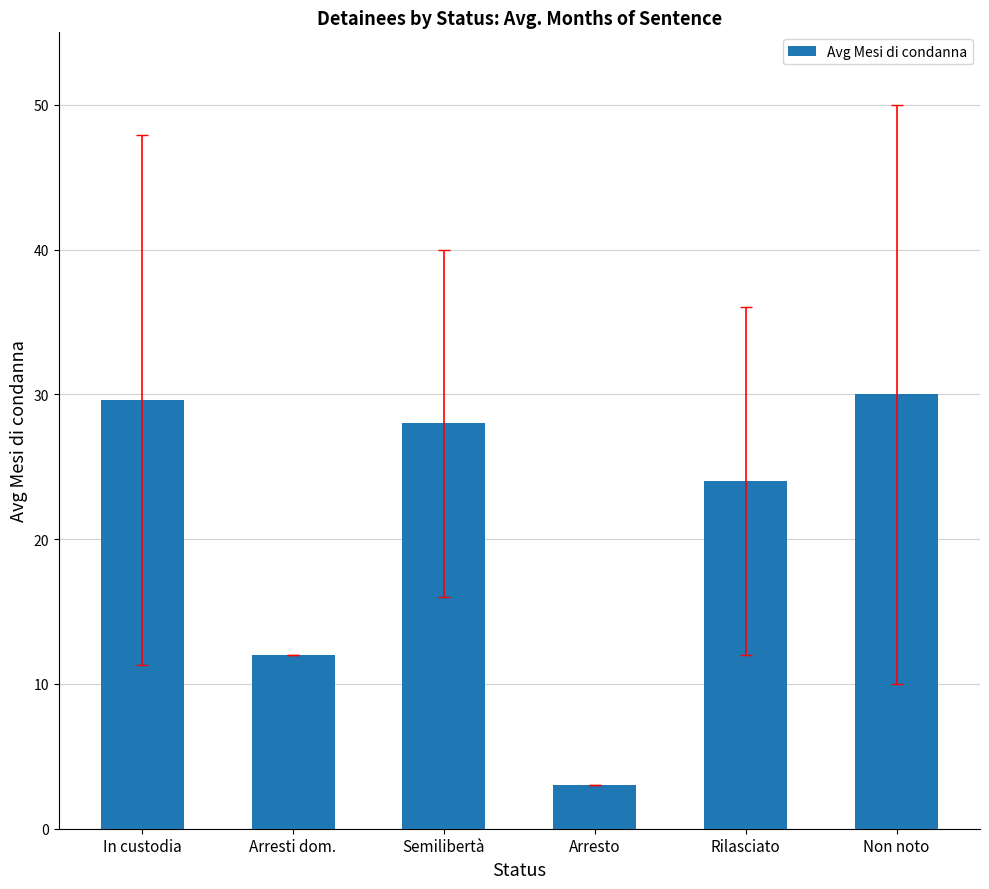

What is the label of the 5th bar from the right?

Arresti dom.